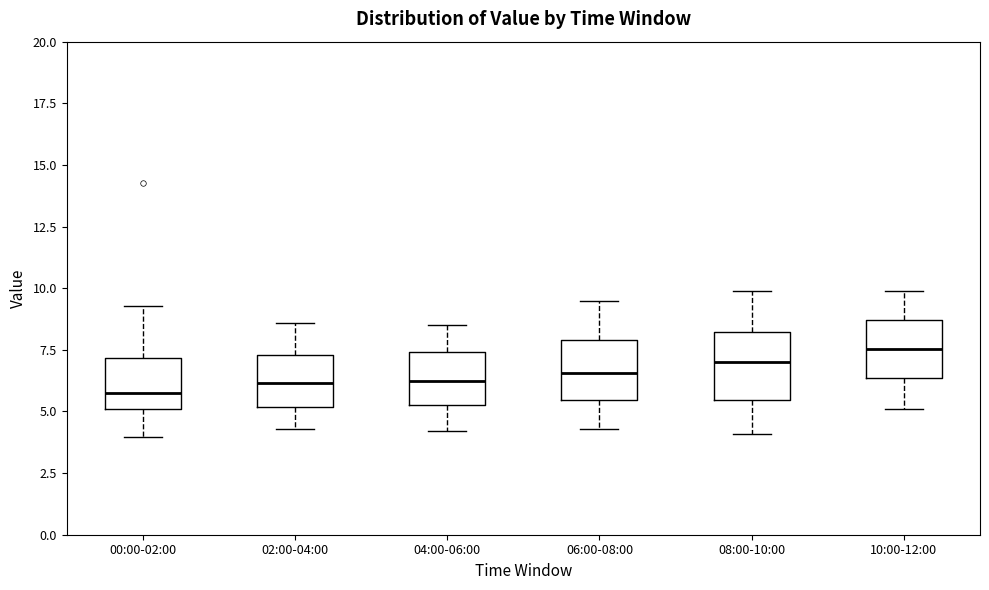

Which box has the highest median line?

10:00-12:00